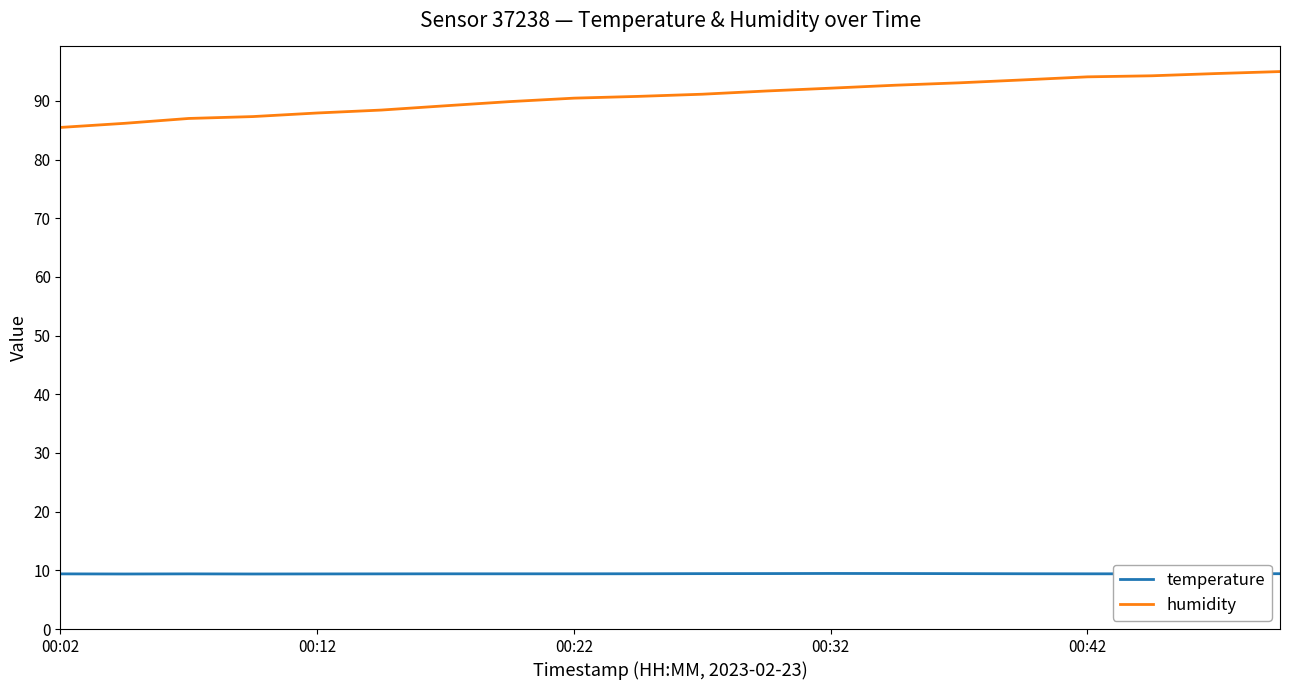

What is the average value of the humidity series?

90.8